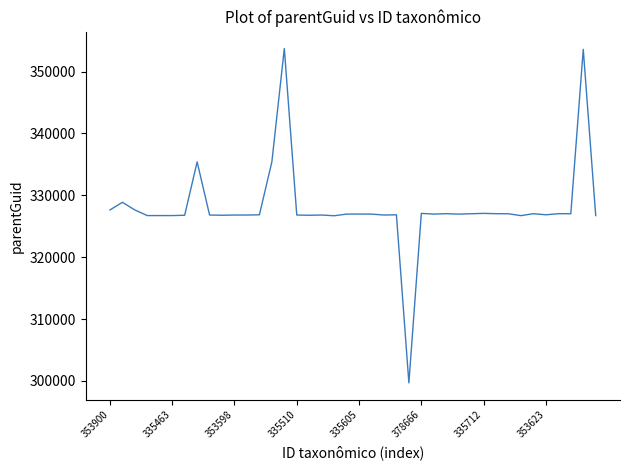

What is the greatest value displayed?

353728